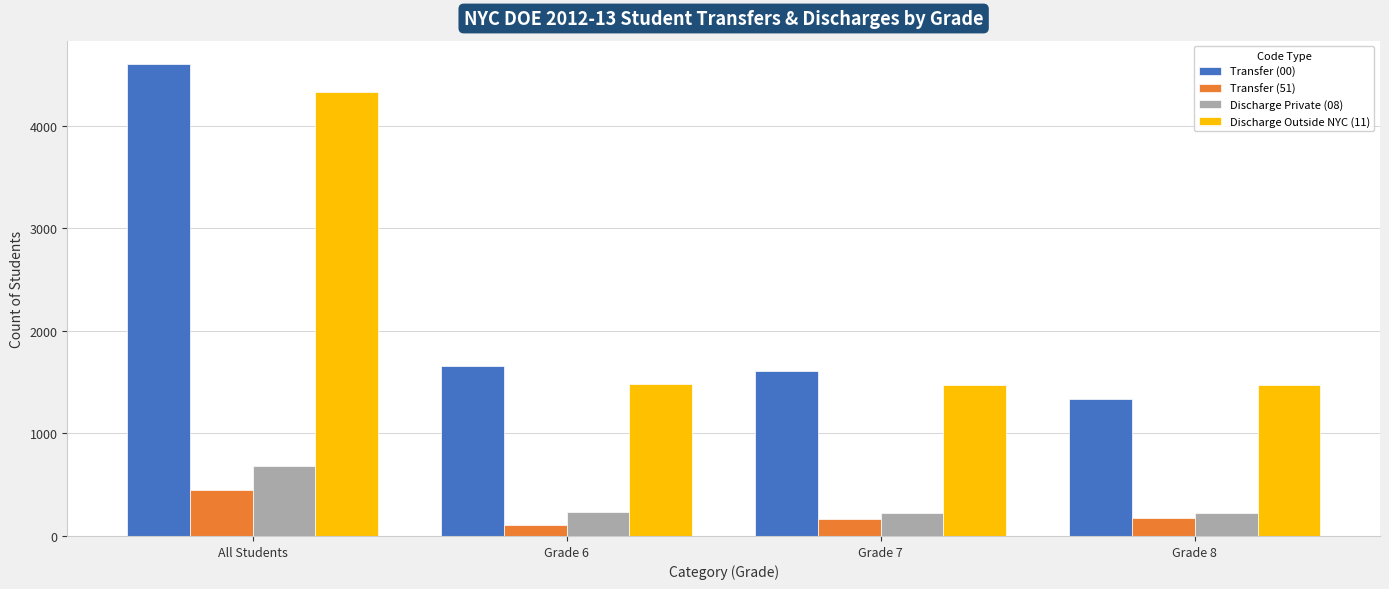

How many data points does each series have?

4